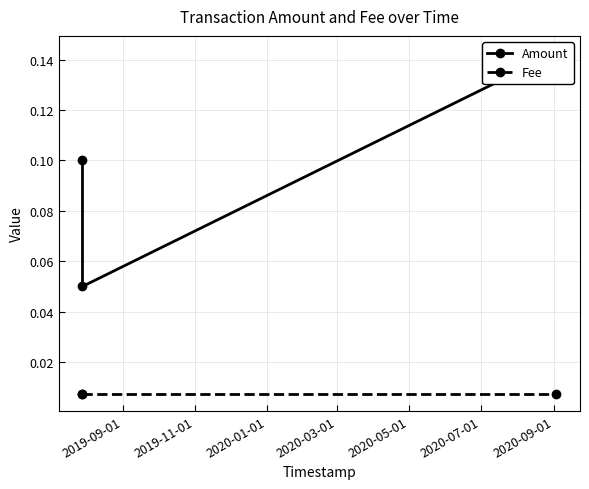

At which category does the chart reach its minimum across all series?

2019-09-01